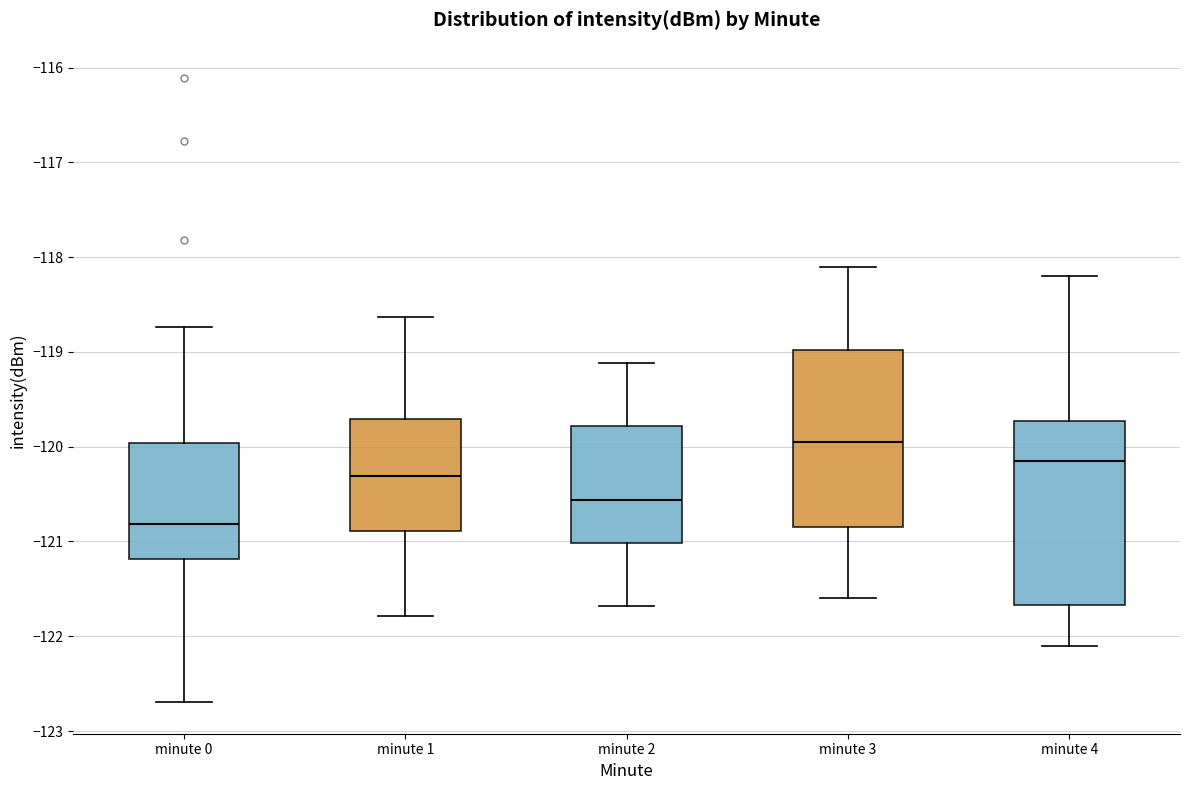

Where is the lower edge of the box for minute 3 on the y-axis? The values are not printed on the chart, so give them approximately, as read against the axis.

-120.8